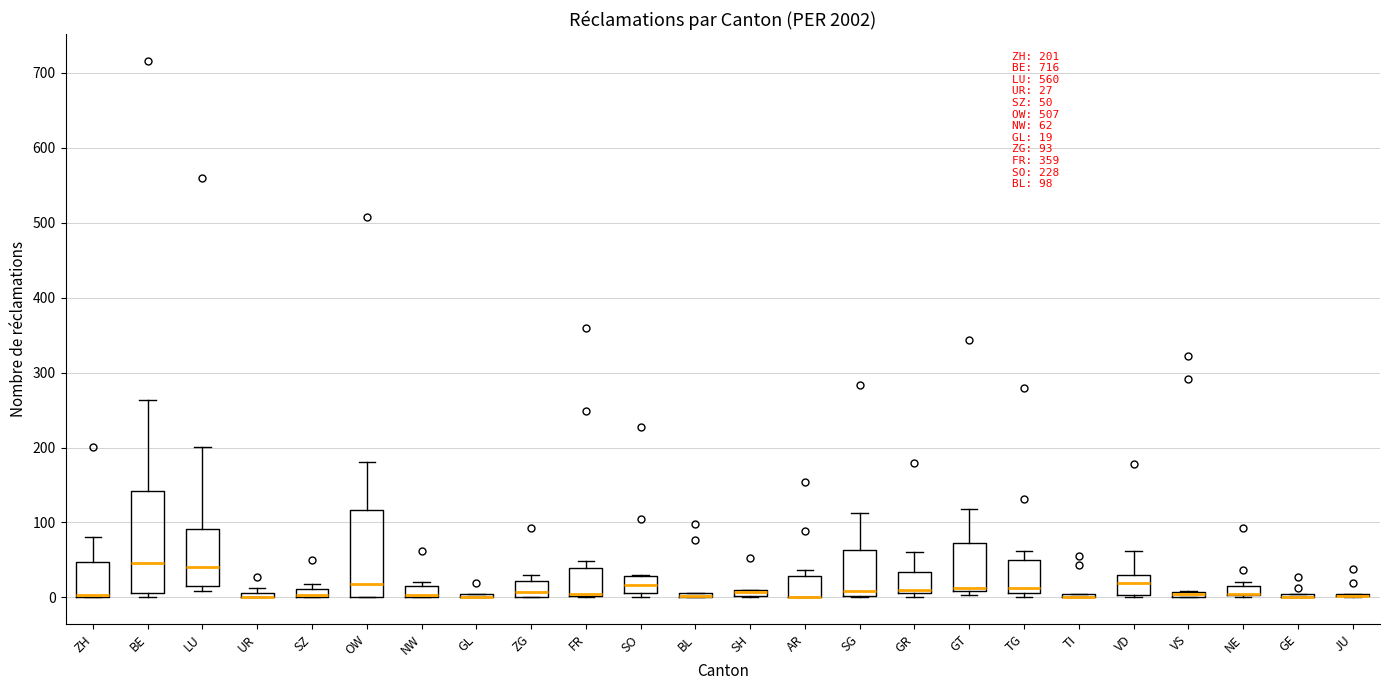

Comparing the boxes themselves (not the whiskers), which one is the tallest?

BE